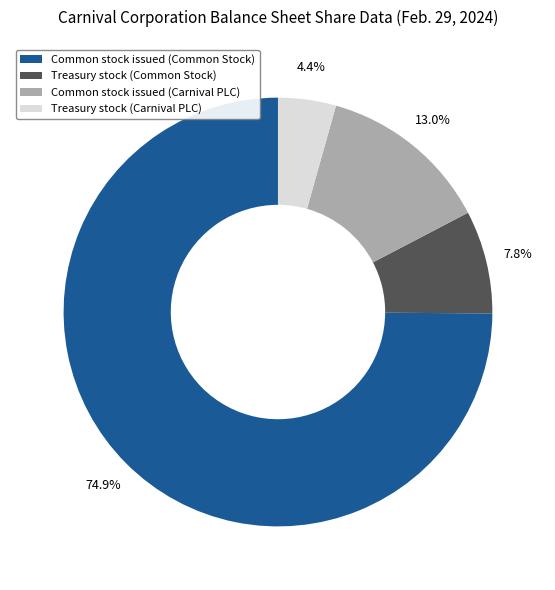

Is there any slice that represents more than half of the pie?

Yes